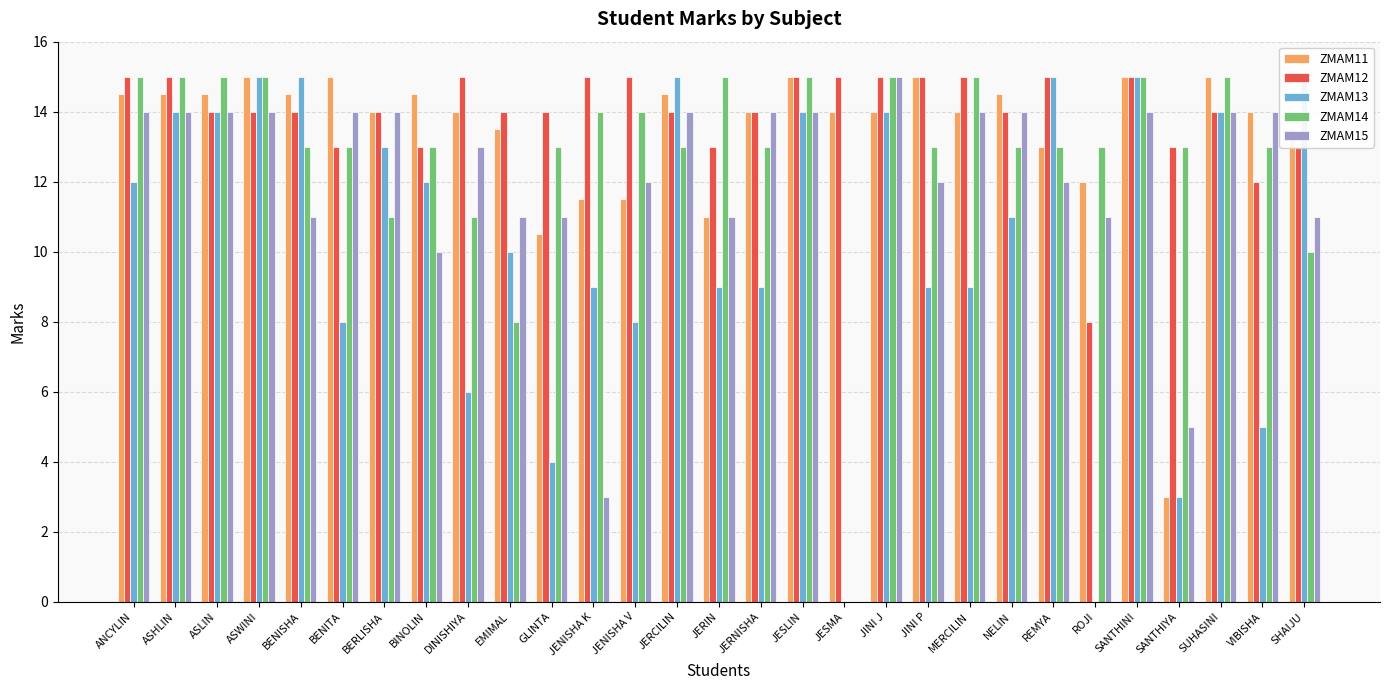

What is the sum of the ZMAM12 values at JERIN and VIBISHA?

25.0